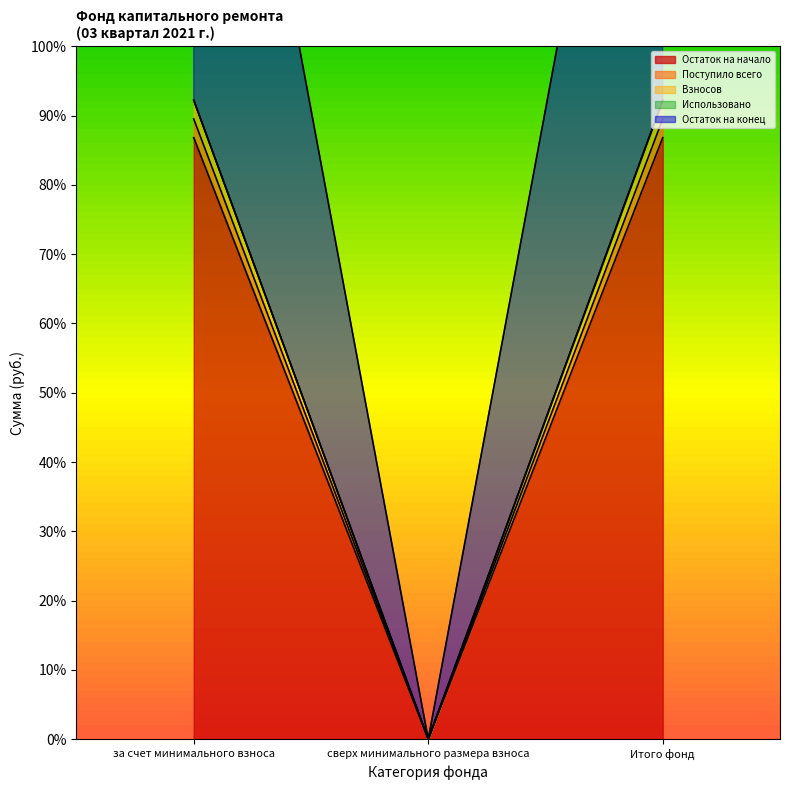

What position from the right is сверх минимального размера взноса?

2